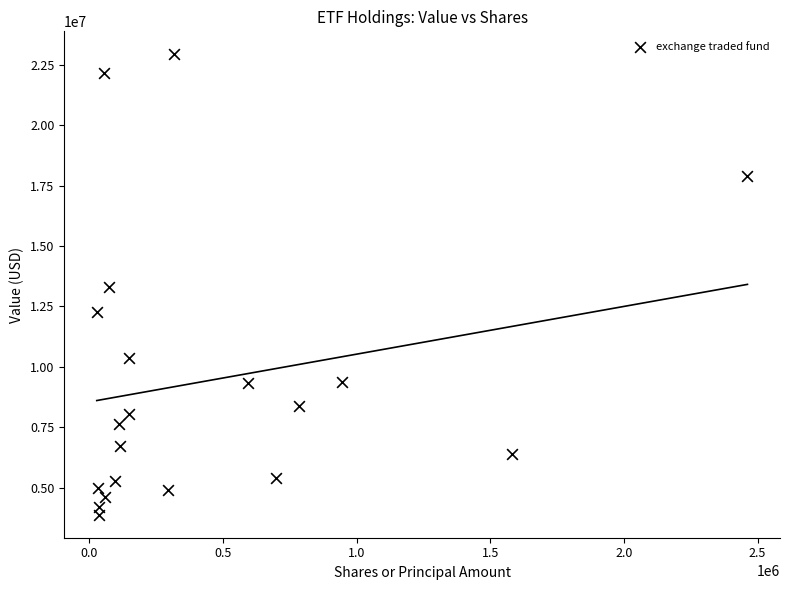

What is the range of X values (max minus min)?

2434420